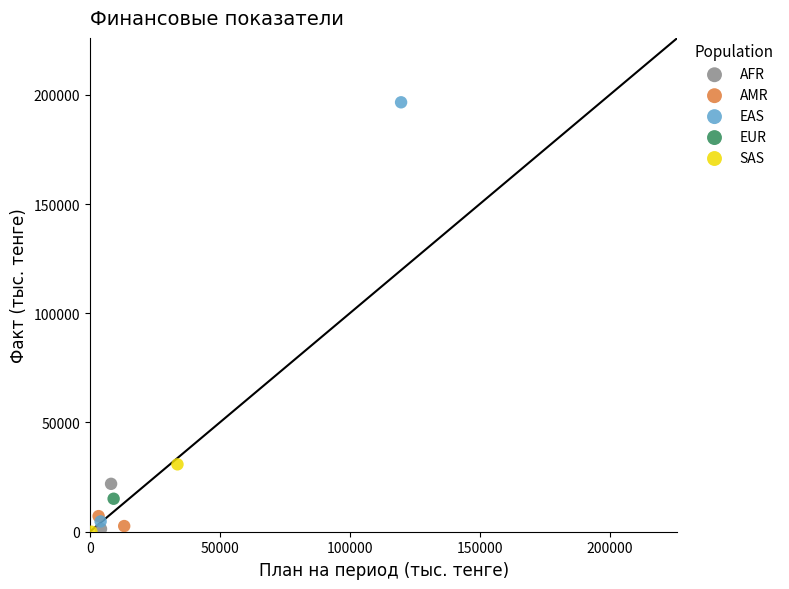

Which series contains the highest Y value?

EAS